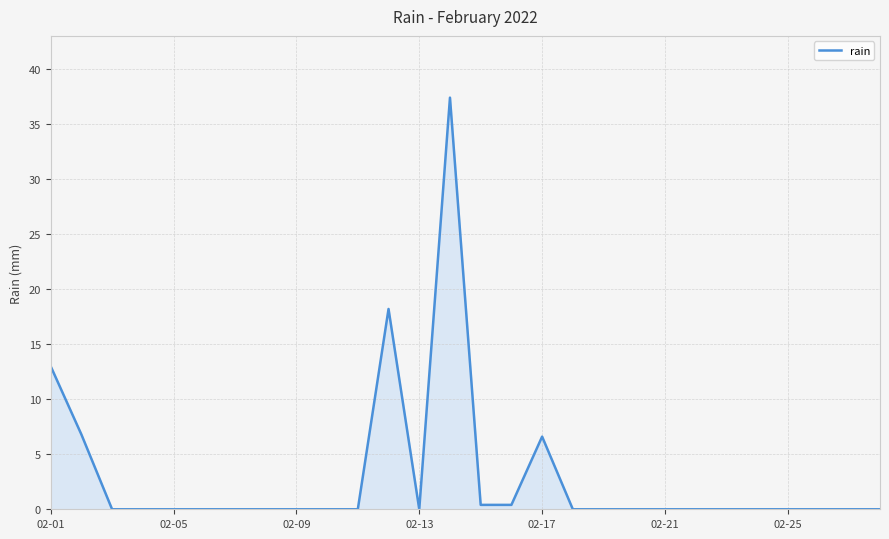

What is the maximum value shown in the chart?

37.4